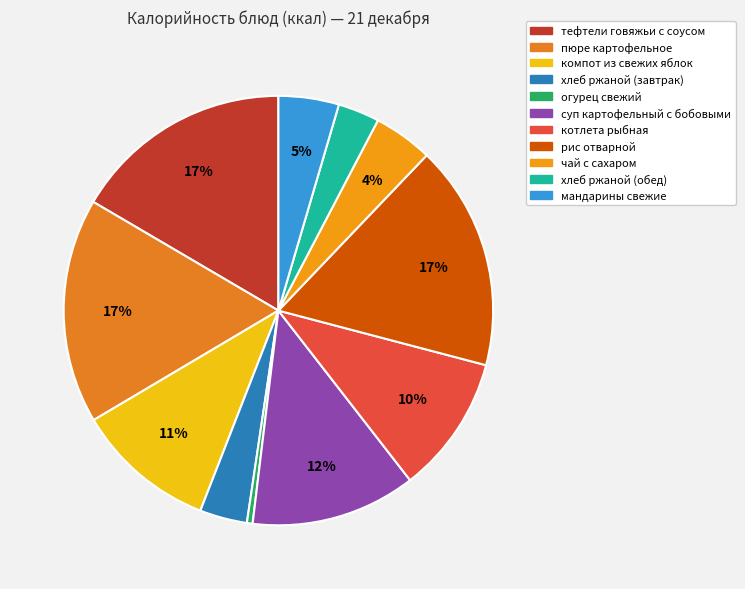

How many segments does this pie chart have?

11